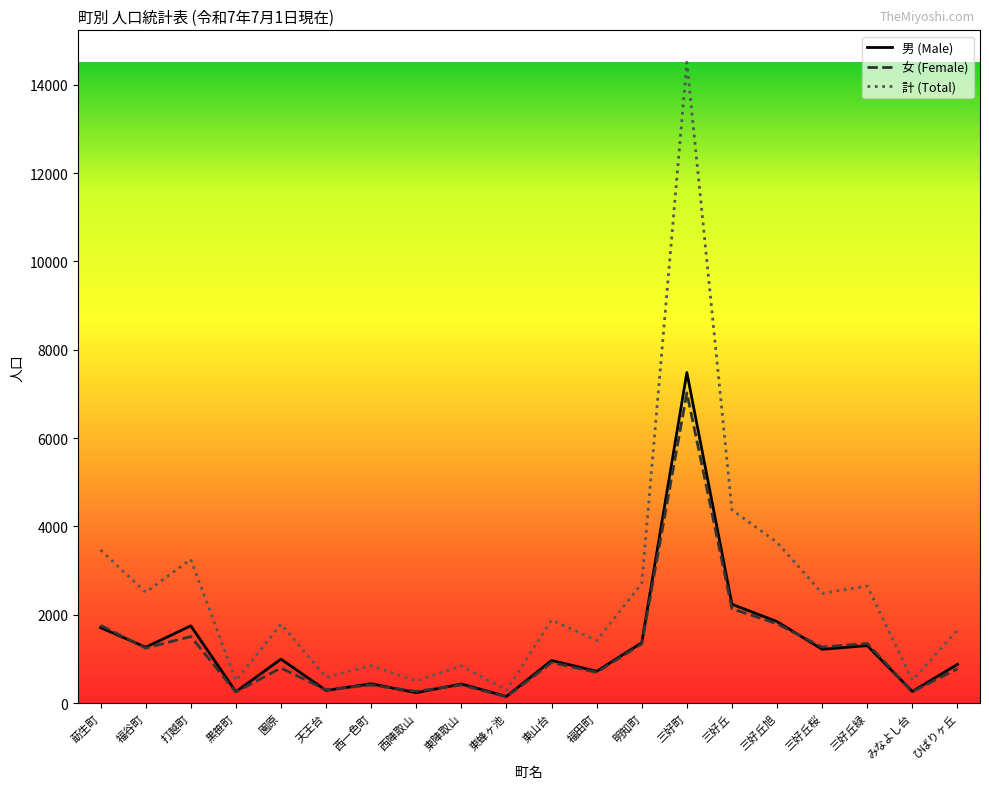

Is the value of 計 (Total) at 黒笹町 greater than the value of 男 (Male) at 明知町?

No